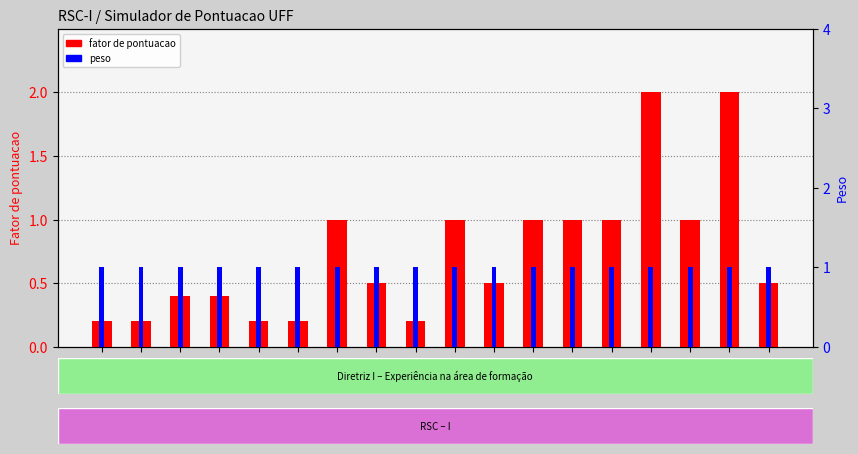

What is the value of the peso bar at the 6th from the left?

1.0